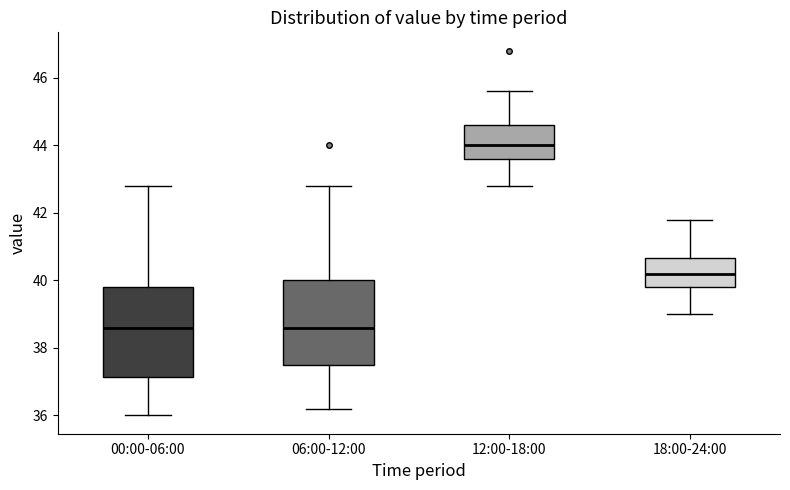

Where is the upper edge of the box for 12:00-18:00 on the y-axis? The values are not printed on the chart, so give them approximately, as read against the axis.

44.6